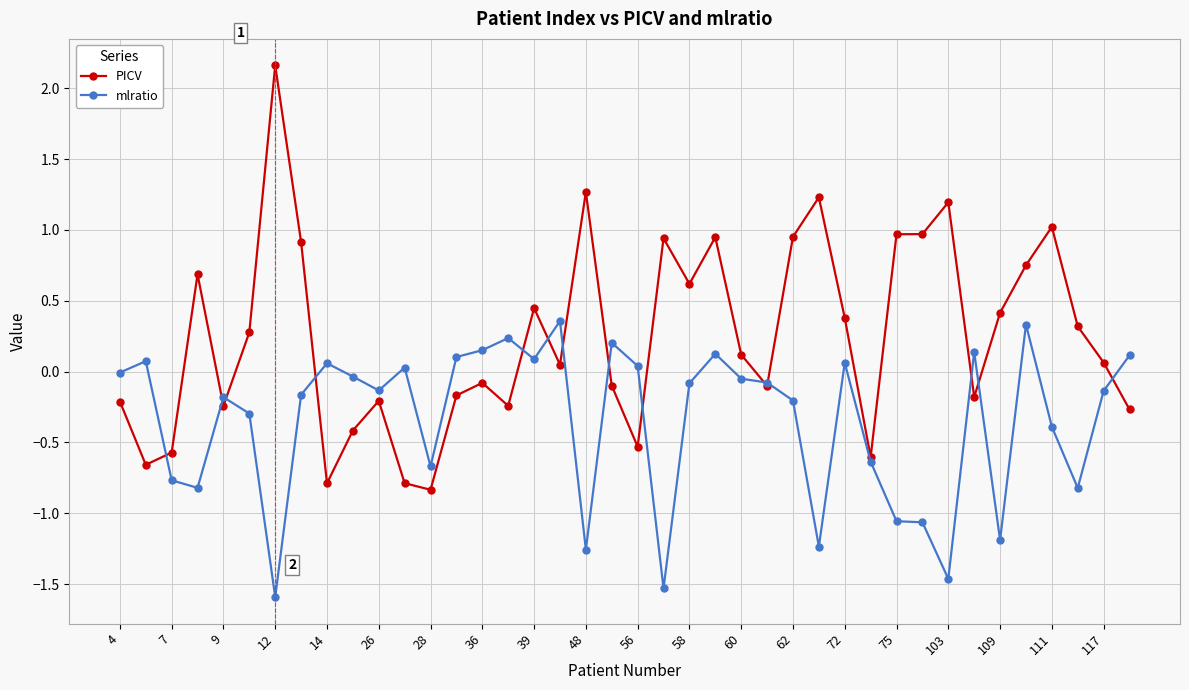

List the series in order of their peak value, highest first.

PICV, mlratio